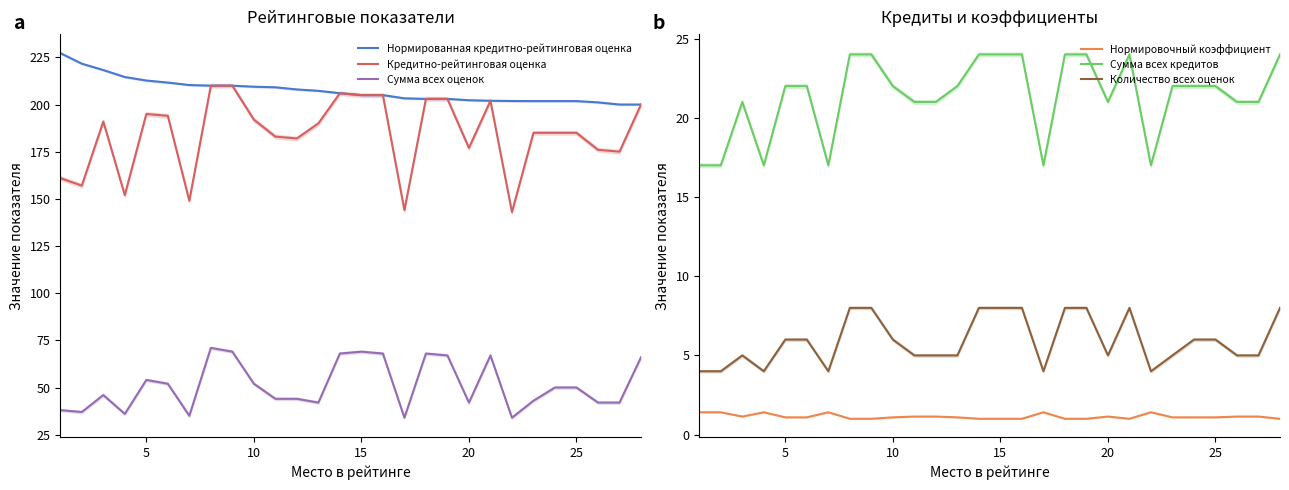

True or false: Кредитно-рейтинговая оценка has more than 1 points higher than both neighbors.

True